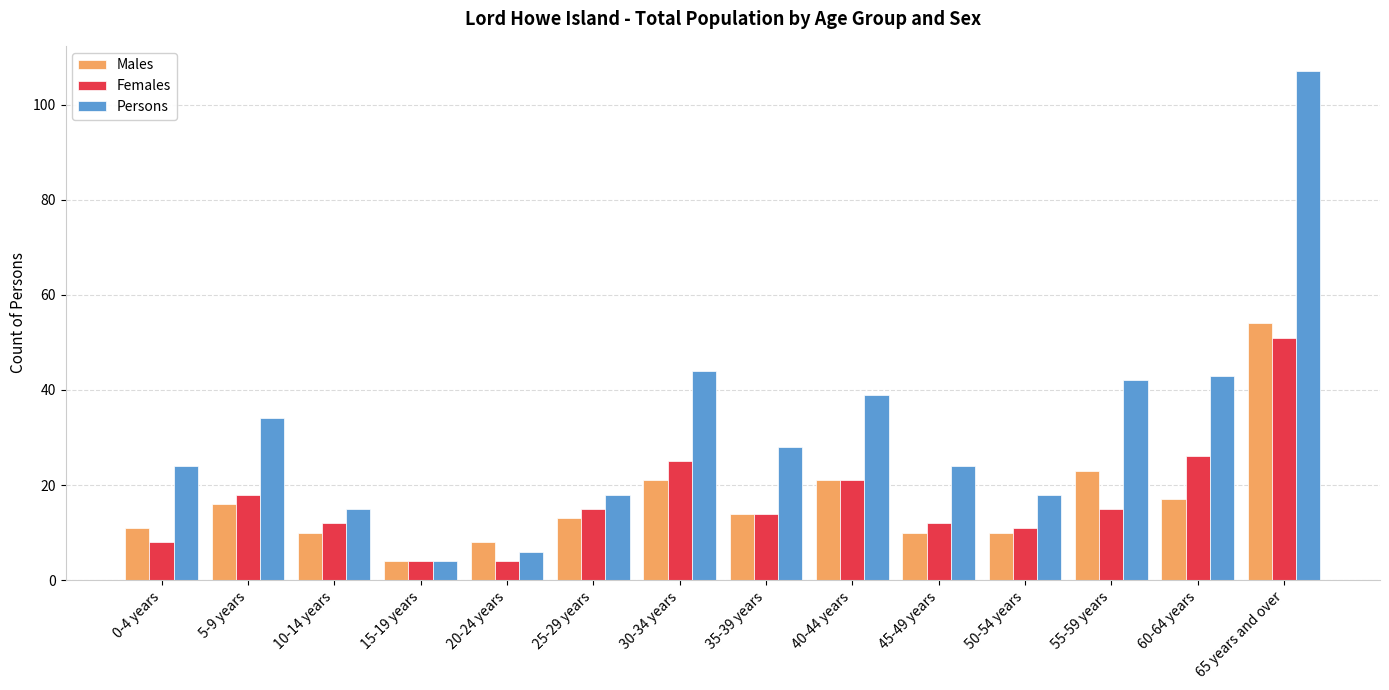

Which series has the widest spread of values?

Persons